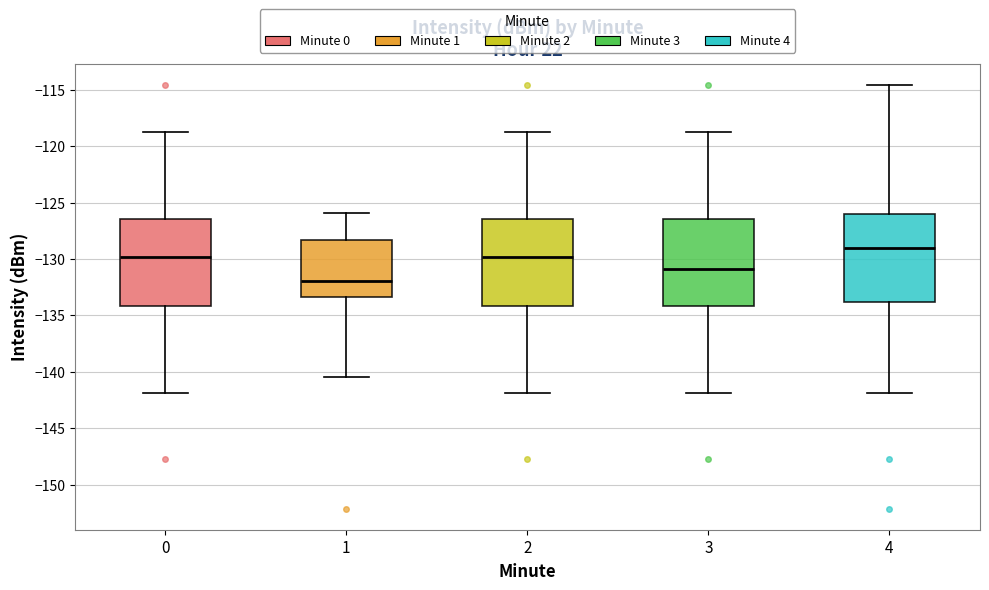

Where does the upper whisker of the box at x = 0 end on the y-axis? The values are not printed on the chart, so give them approximately, as read against the axis.

-119.0